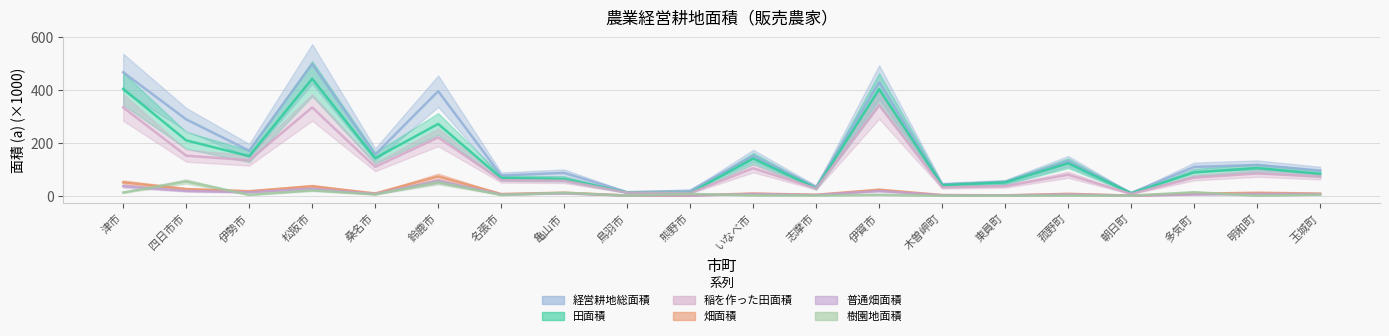

What is the label of the 7th point from the left?

名張市